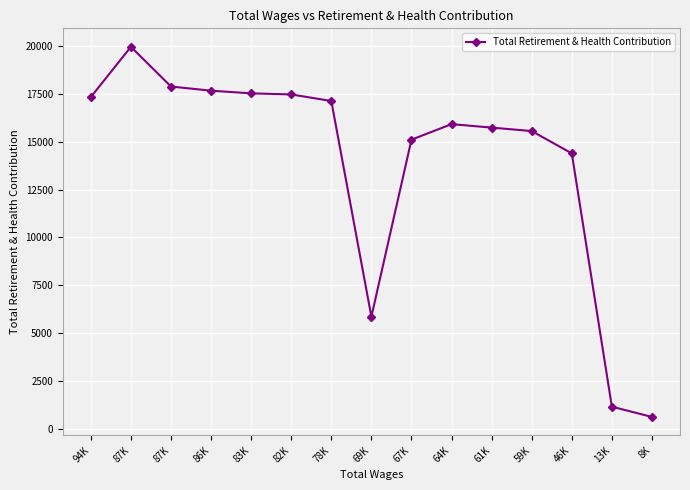

List the labels in order of value, largest first.

87K, 87K, 86K, 83K, 82K, 94K, 78K, 64K, 61K, 59K, 67K, 46K, 69K, 13K, 8K